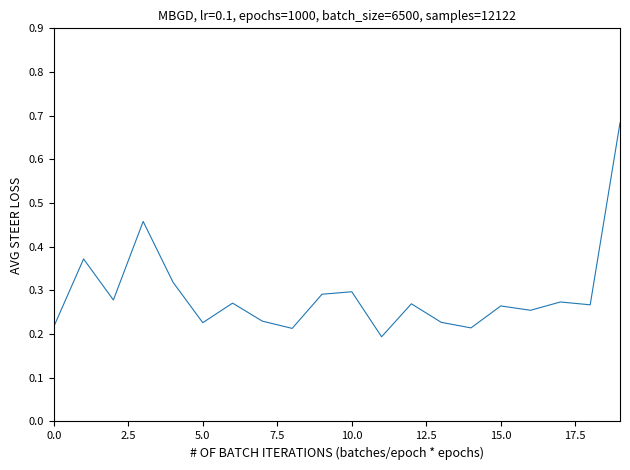

What is the average value?

0.3